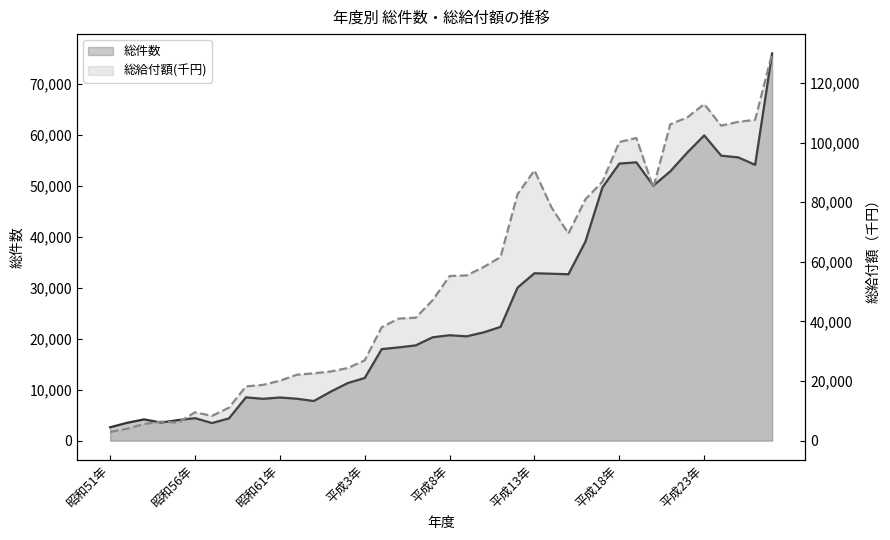

Where does the 総件数 series first go above 20478?

平成8年